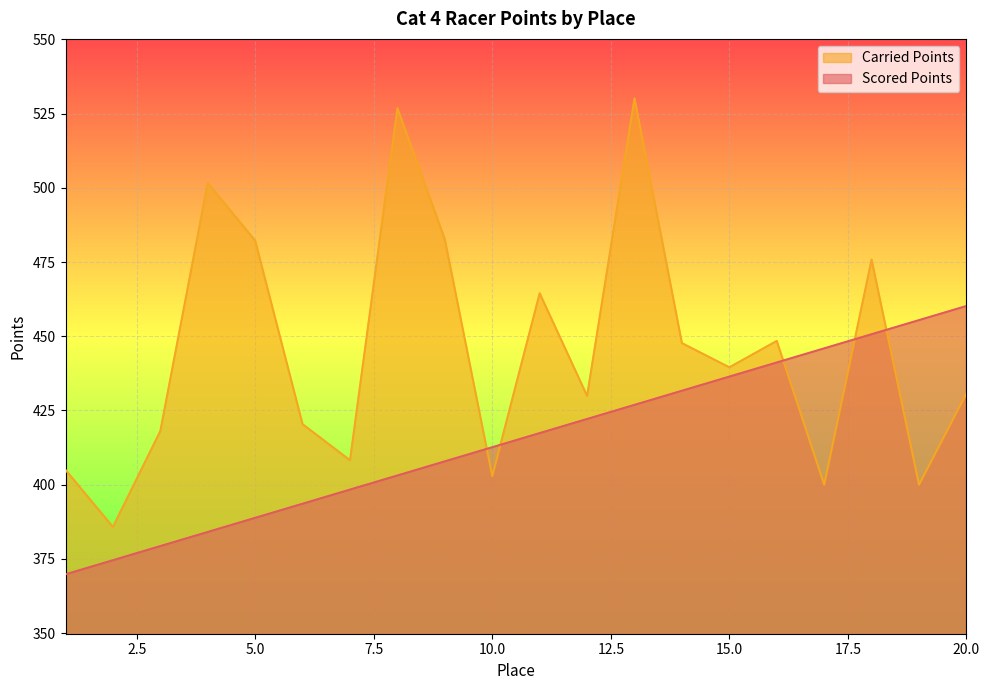

How many lines are shown in the chart?

2